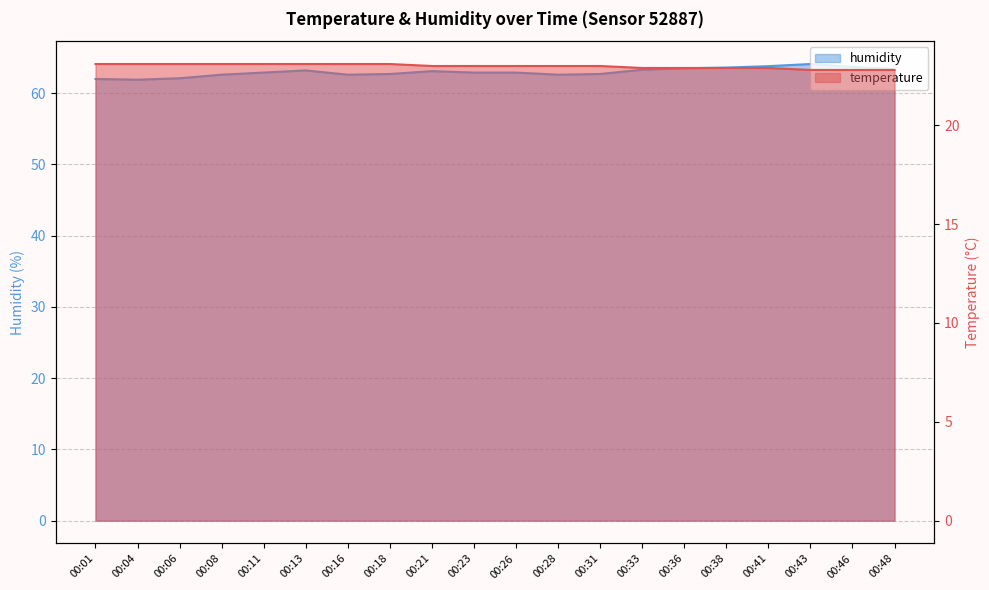

Which label corresponds to the smallest value in the chart?

00:43